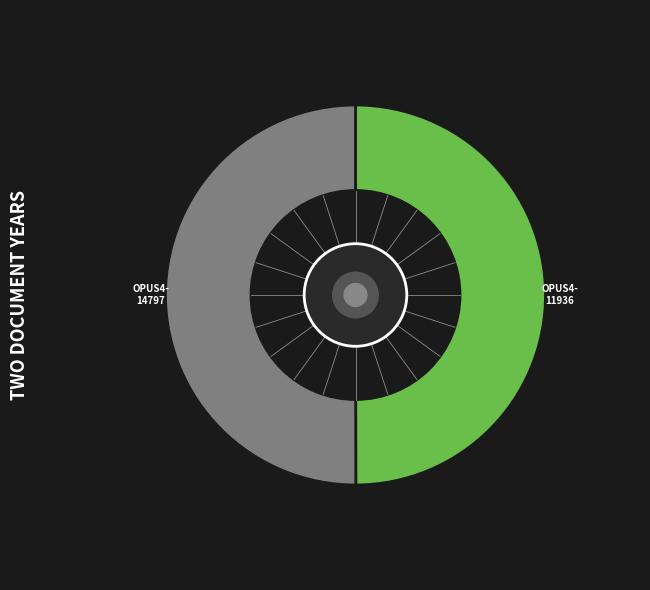

To the nearest percent, what is the average slice percentage?

50%